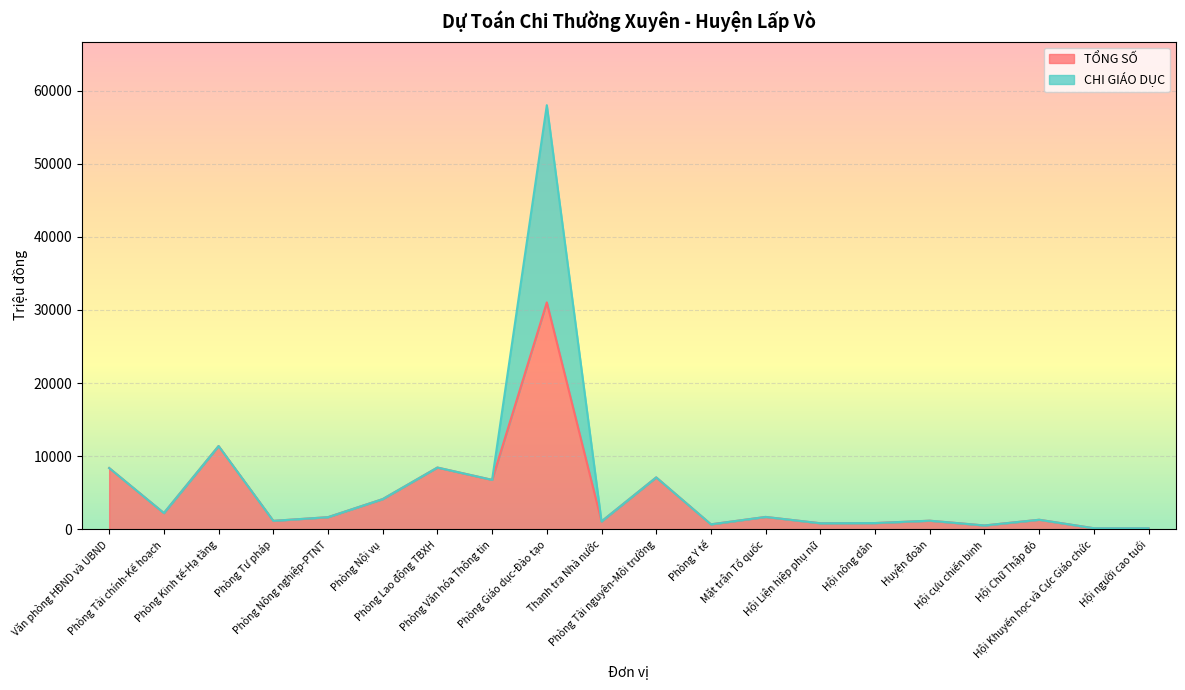

List the labels in order of value, largest first.

Phòng Giáo dục-Đào tạo, Phòng Kinh tế-Hạ tầng, Phòng Lao động TBXH, Văn phòng HĐND và UBND, Phòng Tài nguyên-Môi trường, Phòng Văn hóa Thông tin, Phòng Nội vụ, Phòng Tài chính-Kế hoạch, Mặt trận Tổ quốc, Phòng Nông nghiệp-PTNT, Hội Chữ Thập đỏ, Huyện đoàn, Phòng Tư pháp, Thanh tra Nhà nước, Hội nông dân, Hội Liện hịêp phụ nữ, Phòng Y tế, Hội cựu chiến binh, Hội Khuyến học và Cực Giáo chức, Hội người cao tuổi